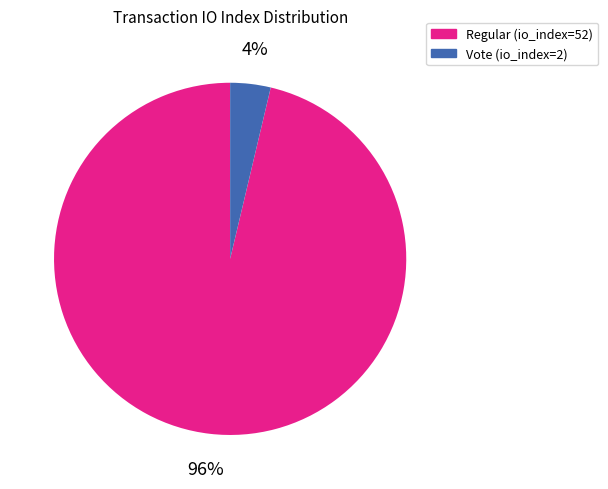

Is there a majority slice in this chart?

Yes